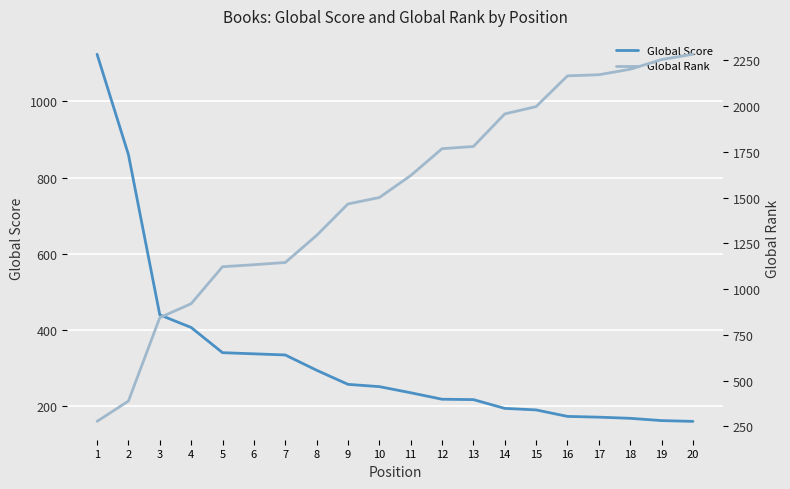

How many distinct data groups are displayed?

2